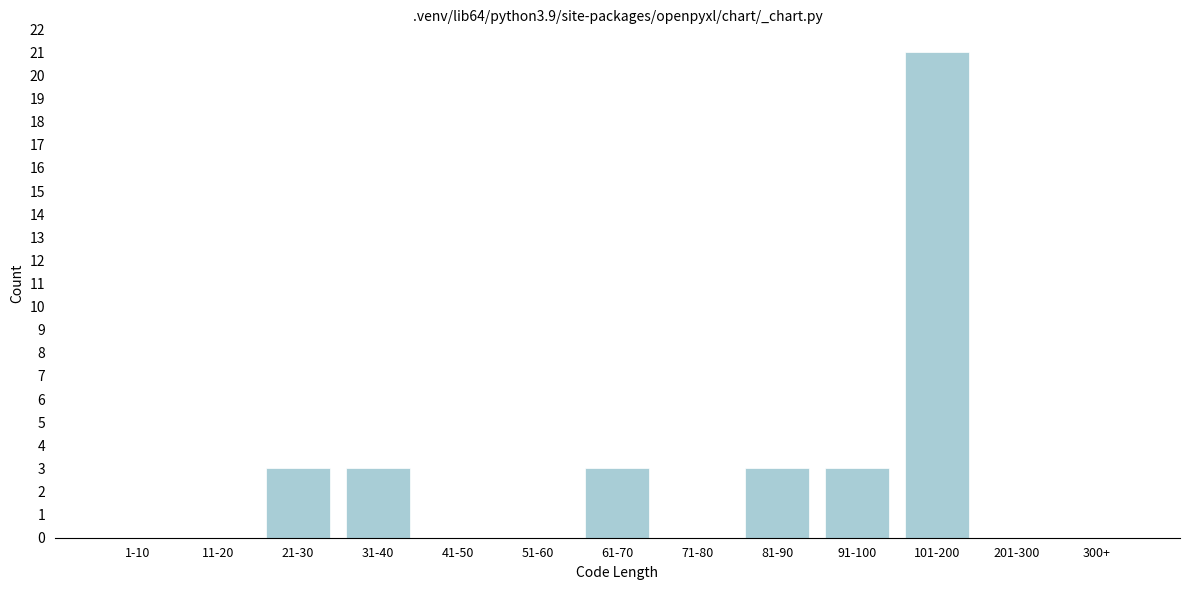

Reading left to right, transcribe all the data shown in this chart.

1-10=0	11-20=0	21-30=3	31-40=3	41-50=0	51-60=0	61-70=3	71-80=0	81-90=3	91-100=3	101-200=21	201-300=0	300+=0